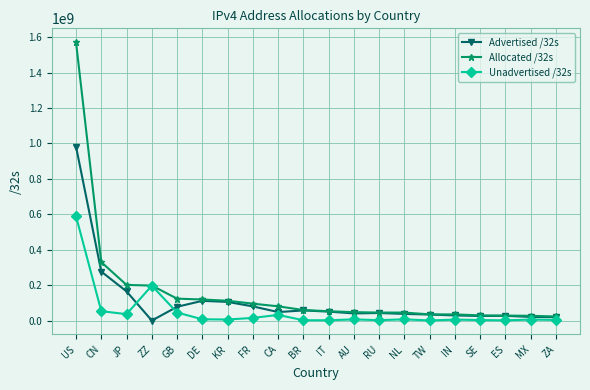

What is the total value across all series at MX?

54497792